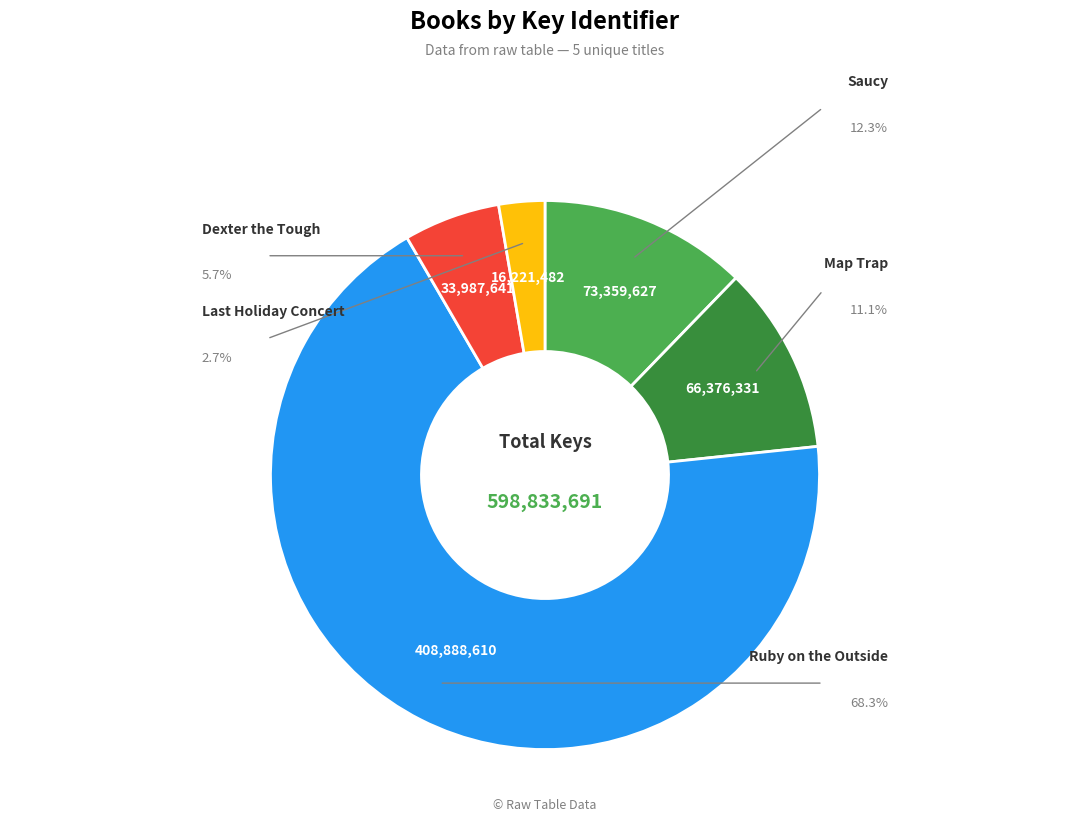

To the nearest percent, what percentage of the pie is Dexter the Tough?

6%